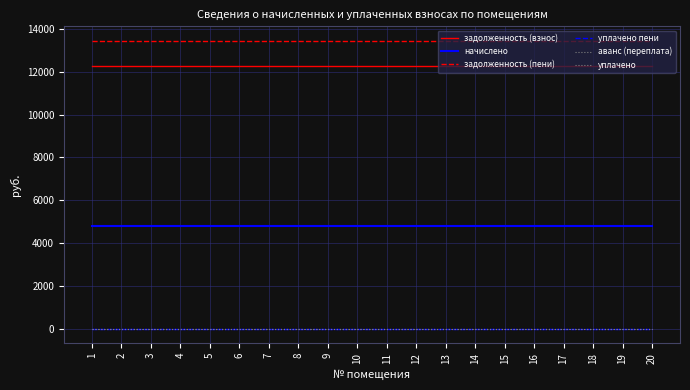

True or false: начислено and аванс (переплата) cross at least once.

False